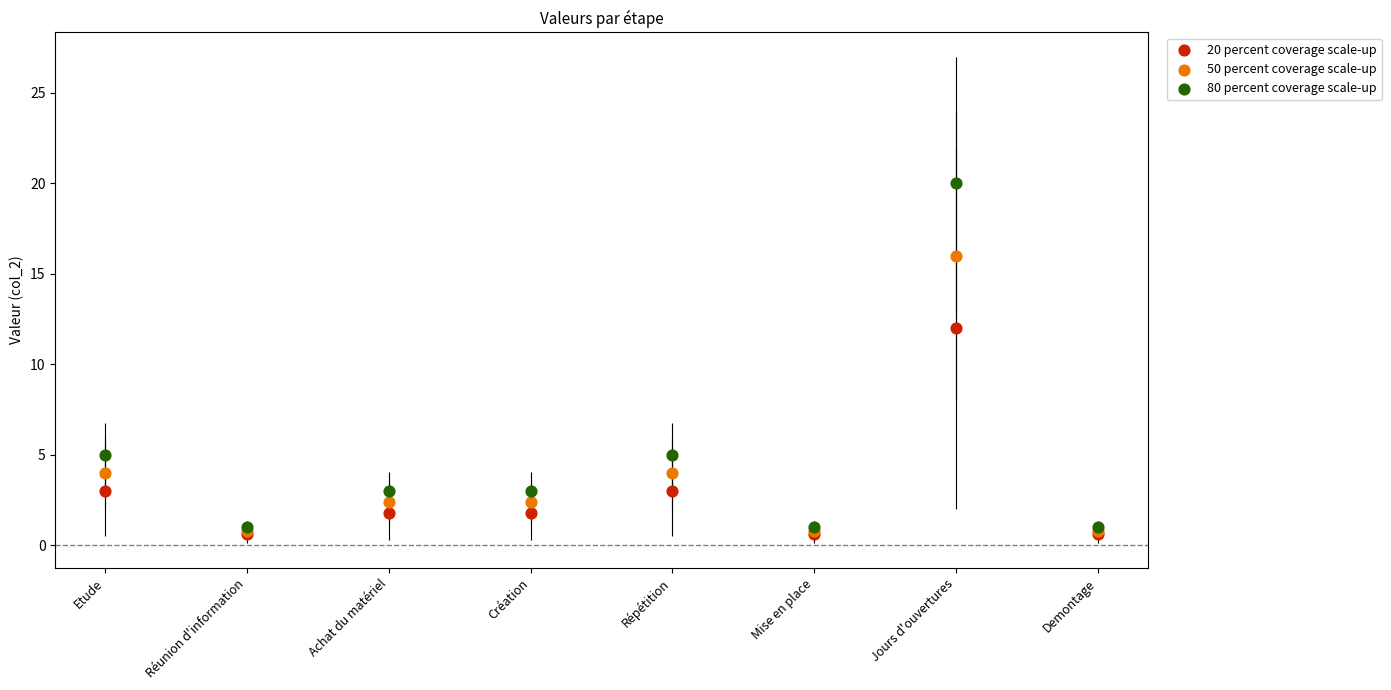

What are all the series names shown in the legend?

20 percent coverage scale-up, 50 percent coverage scale-up, 80 percent coverage scale-up